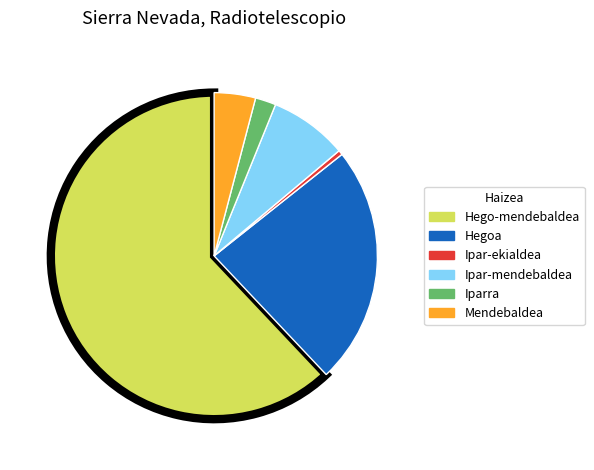

Is it true that Ipar-ekialdea is 13% of the pie?

False